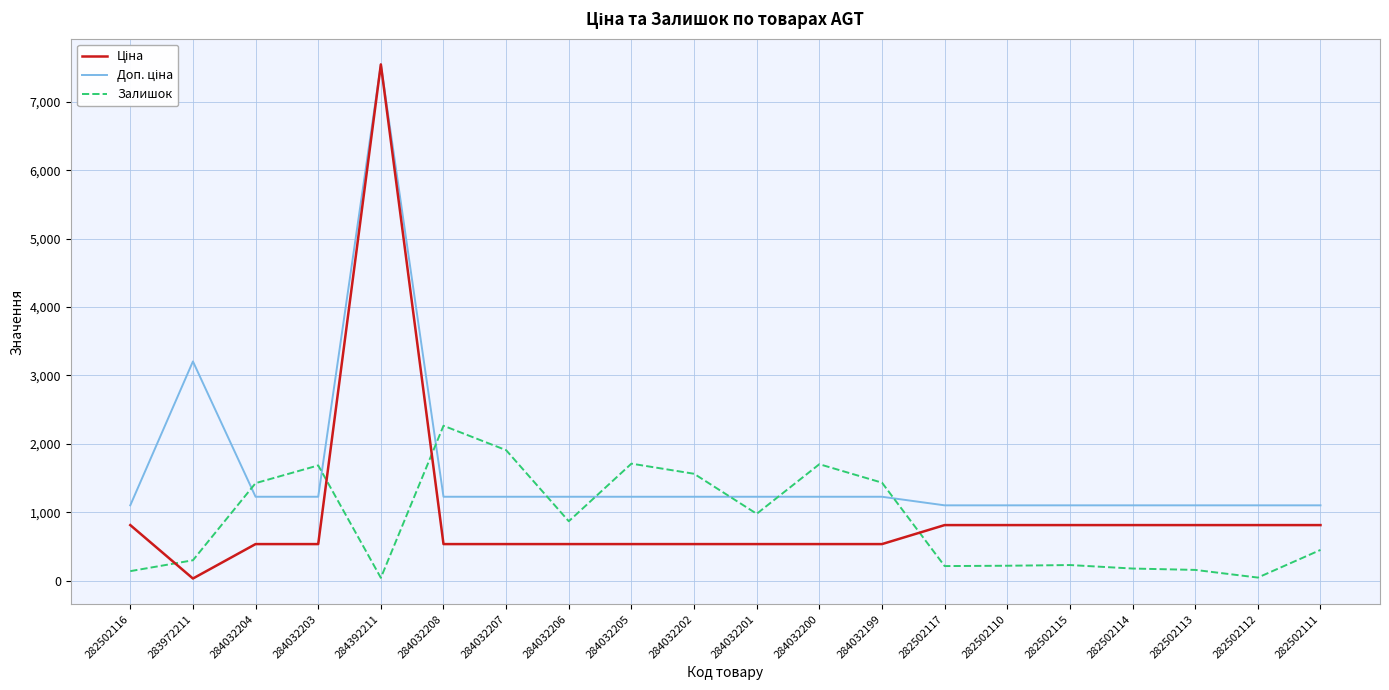

What is the spread (max minus min) of values at 282502116?

961.8